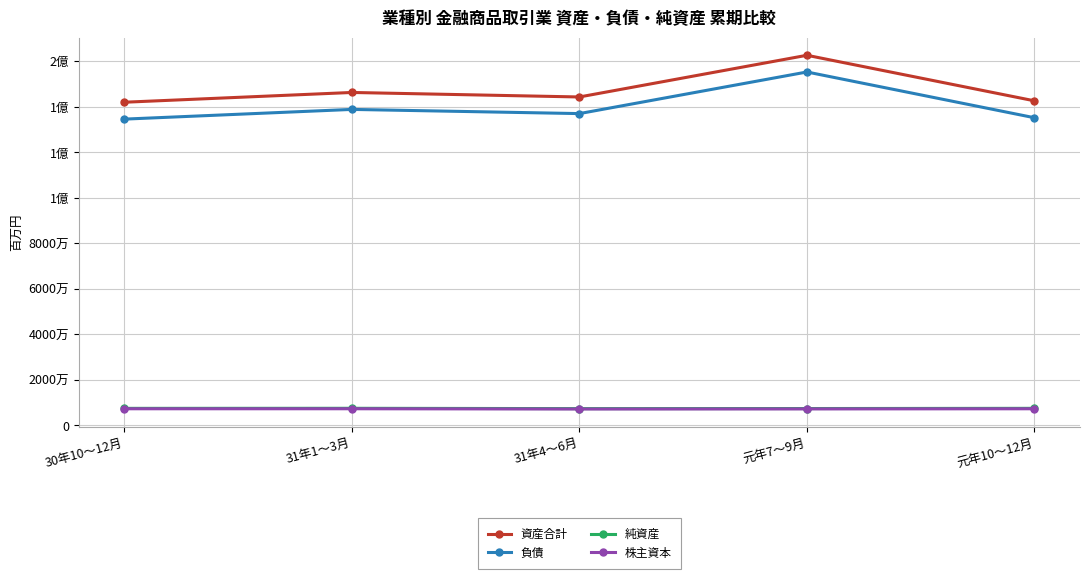

Is the value of 負債 at 元年7～9月 greater than the value of 株主資本 at 30年10～12月?

Yes